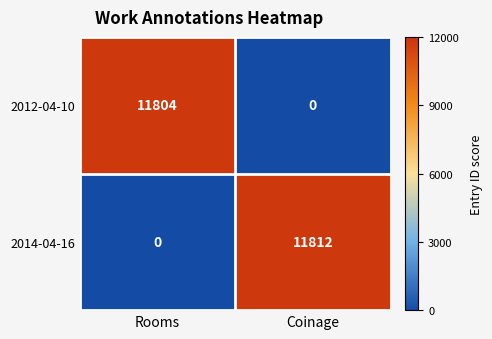

What is the average value of the 2012-04-10 series?

5902